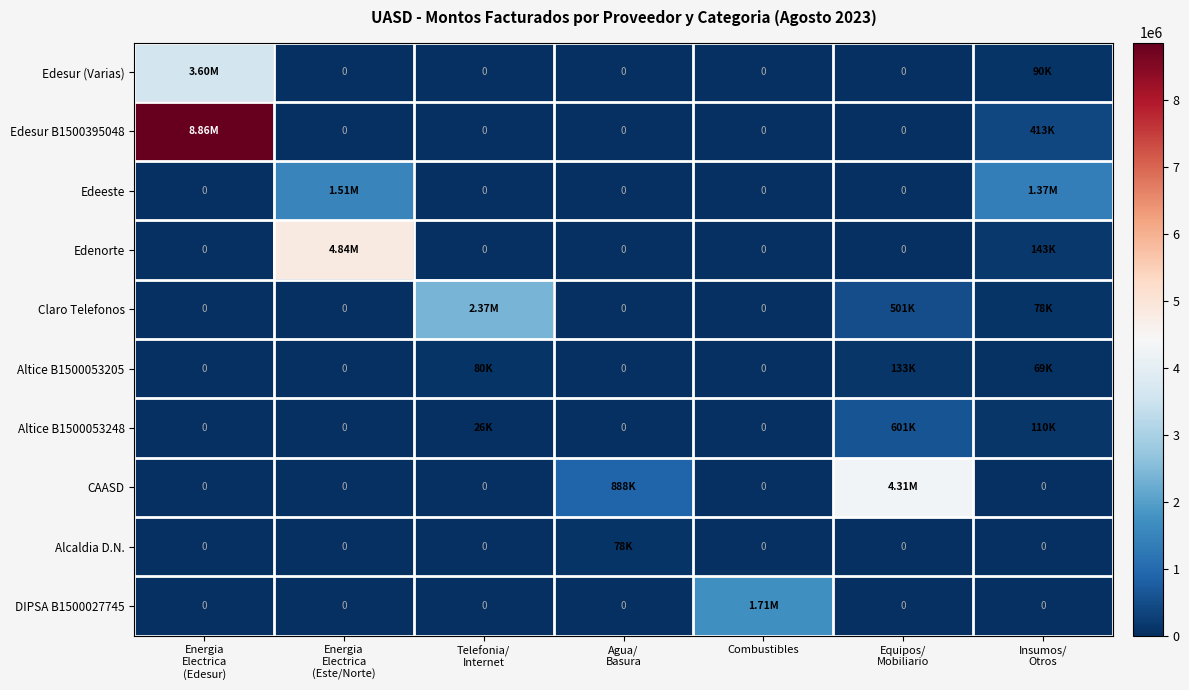

List the series in order of their peak value, lowest first.

Alcaldia D.N., Altice B1500053205, Altice B1500053248, Edeeste, DIPSA B1500027745, Claro Telefonos, Edesur (Varias), CAASD, Edenorte, Edesur B1500395048